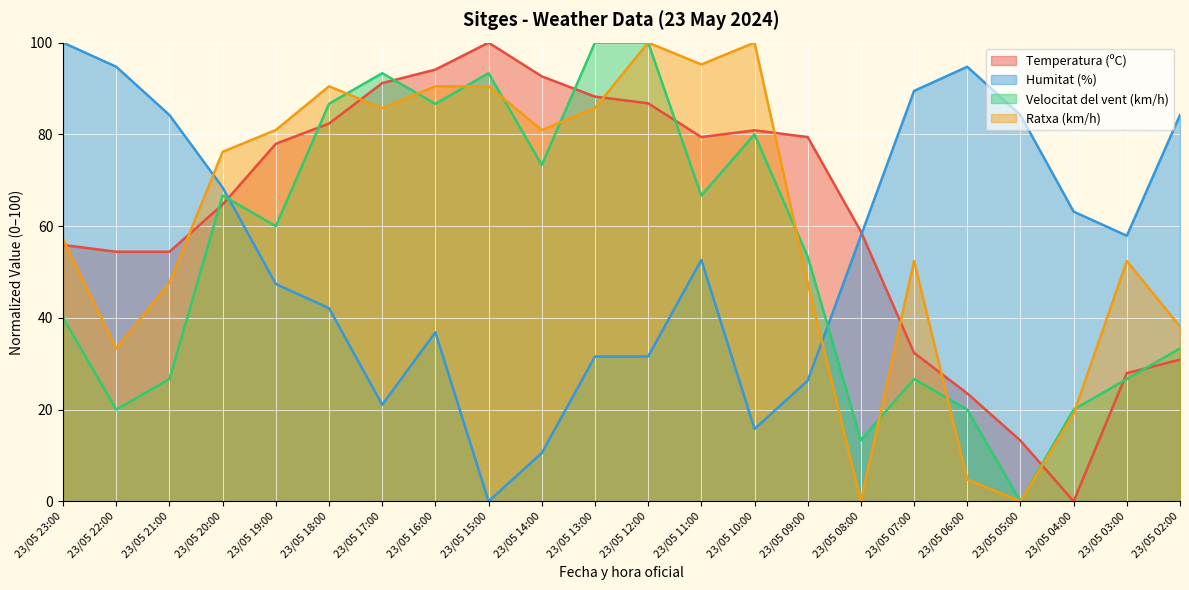

Which category has the lowest value in the Humitat (%) series?

23/05 15:00